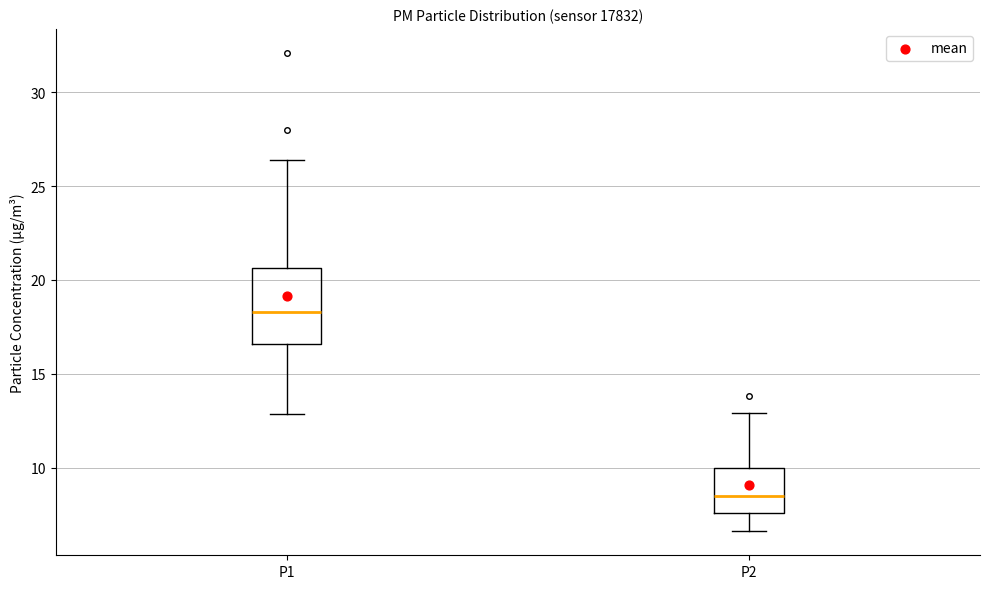

Reading left to right, read every box against the y-axis: the position of its median line, the range the box covers, and the ends of its whiskers. The values are not printed on the chart, so give them approximately, as read against the axis.

P1: median 18.5, box 16.5 to 20.5, whiskers 13.0 to 26.5
P2: median 8.5, box 7.5 to 10.0, whiskers 6.5 to 13.0